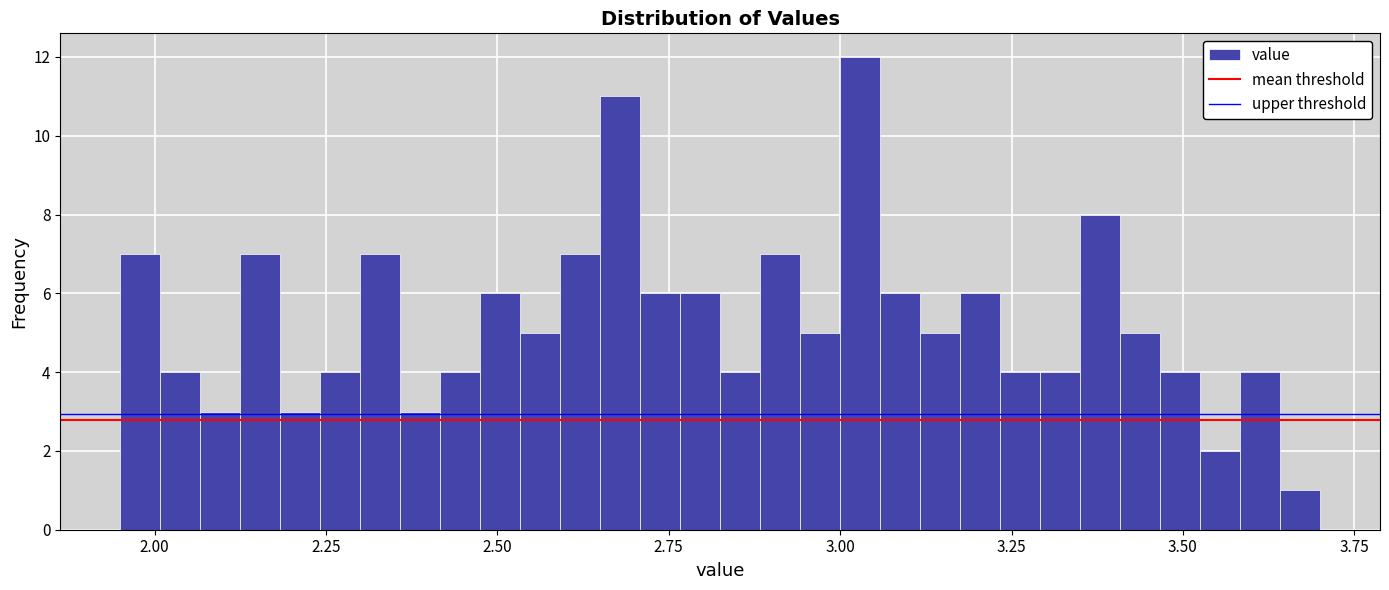

Around what value on the x-axis is the tallest bar? Give the approximate position of its centre, as read against the axis.

3.05